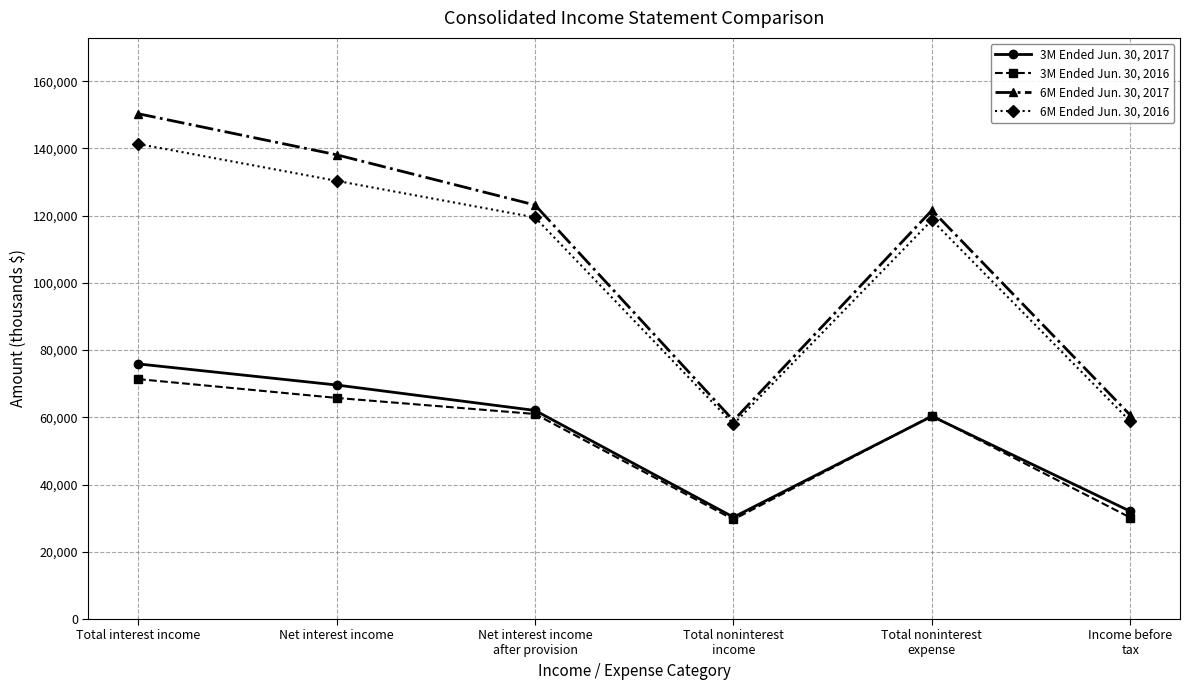

What is the average value of the 6M Ended Jun. 30, 2016 series?

104433